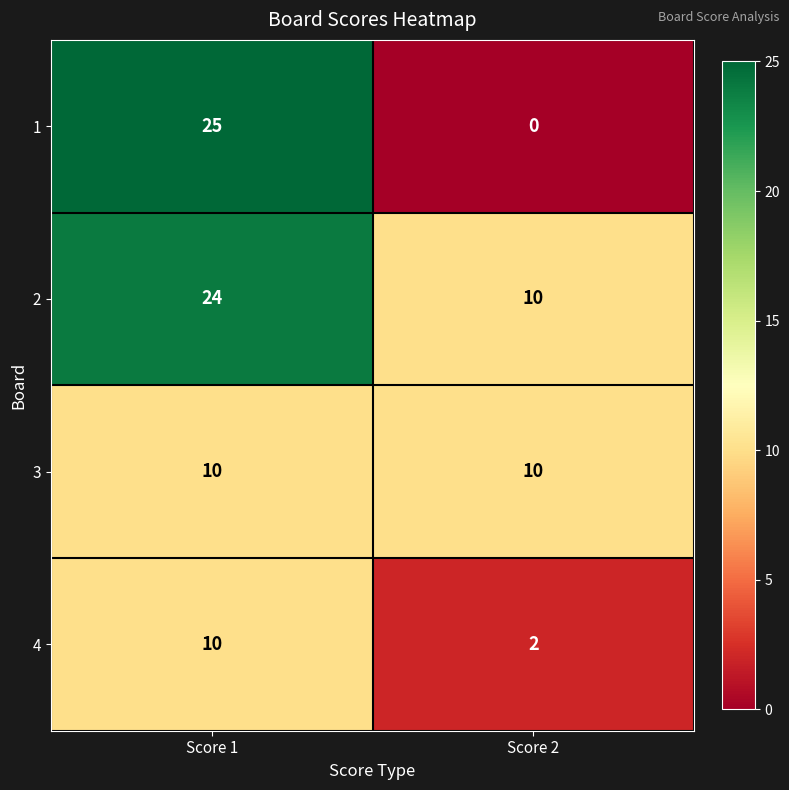

Read the 4 value at Score 1.

10